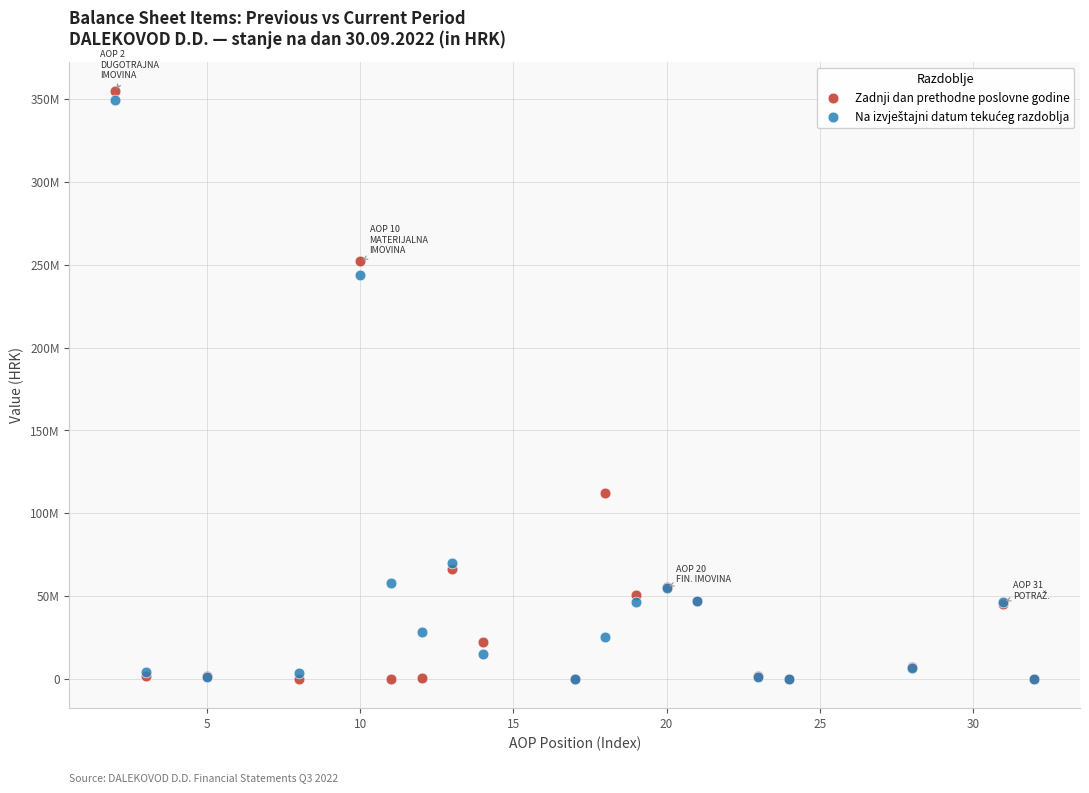

Which series contains the highest Y value?

Zadnji dan prethodne poslovne godine